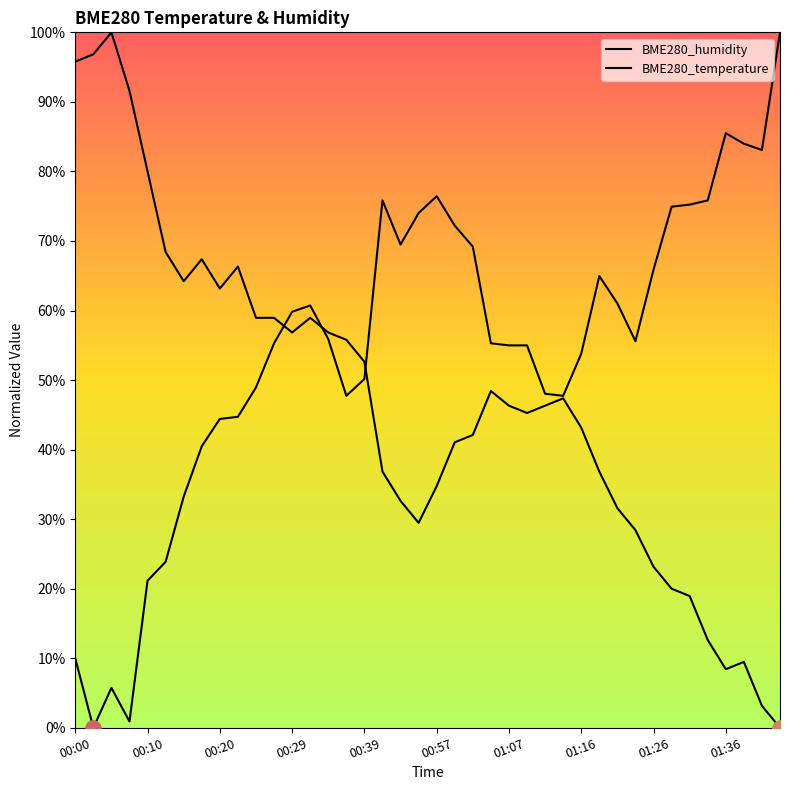

At which category is the sum across all series the highest?

13